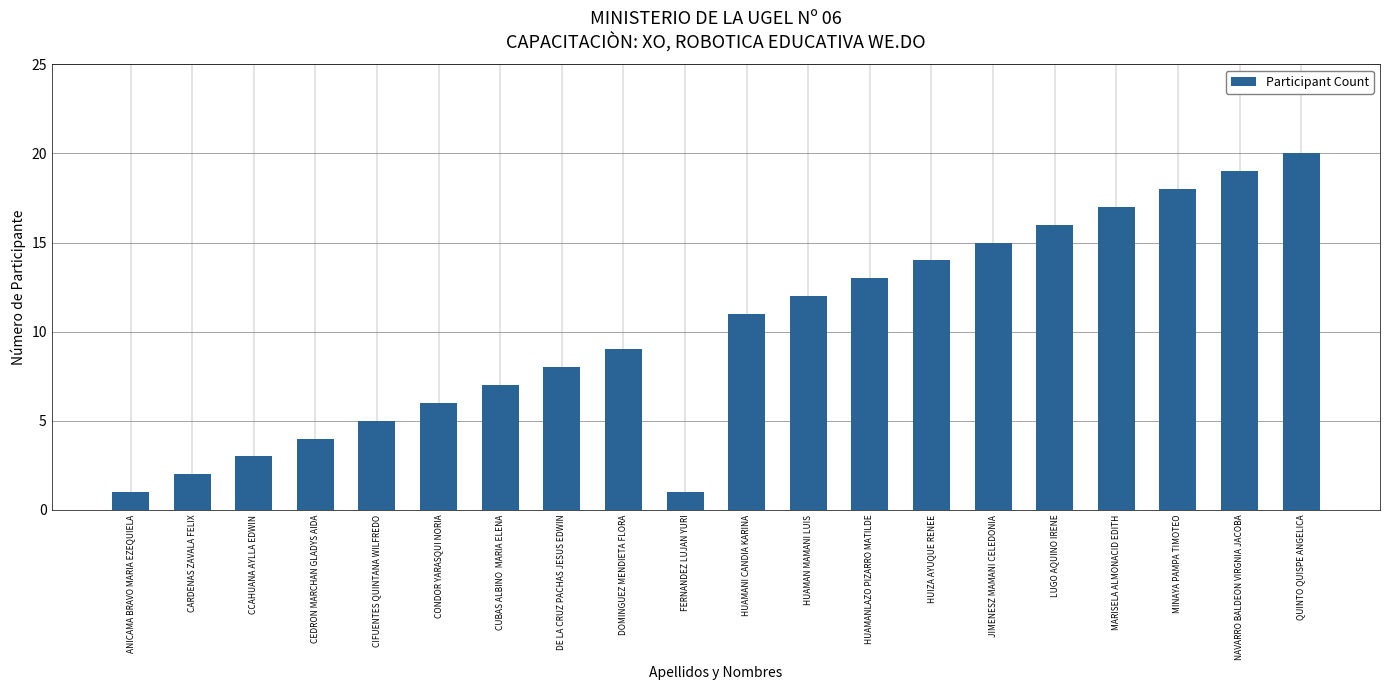

What is the difference between the second highest and minimum values?

18